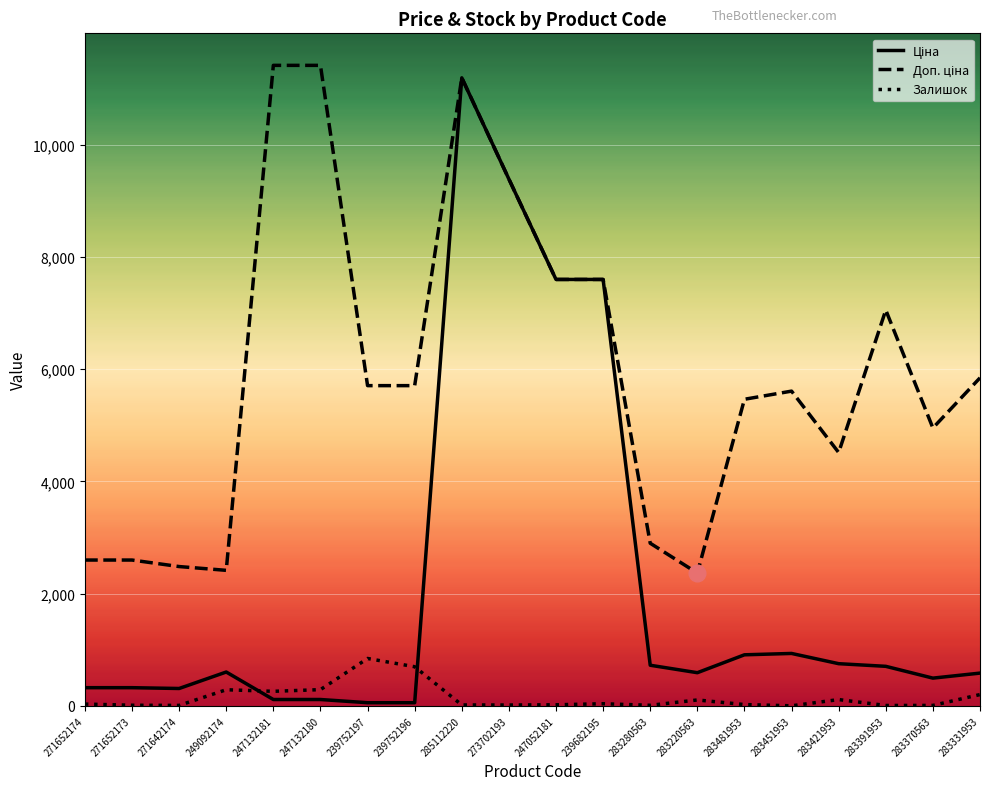

True or false: Залишок has a value of 12.0 at 271652173.

True